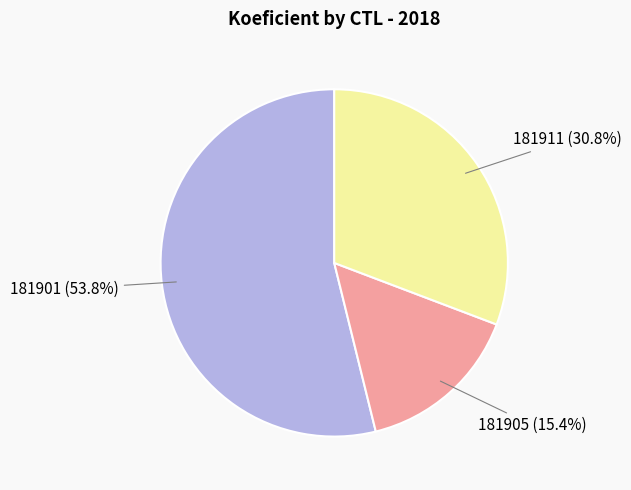

Rank the categories by value from highest to lowest.

181901, 181911, 181905